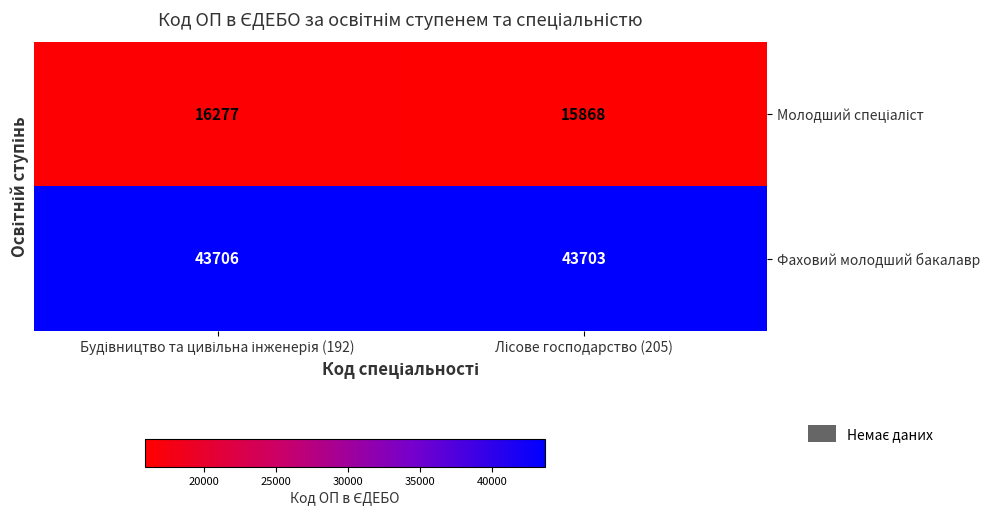

Which series has the largest total across all categories?

Фаховий молодший бакалавр